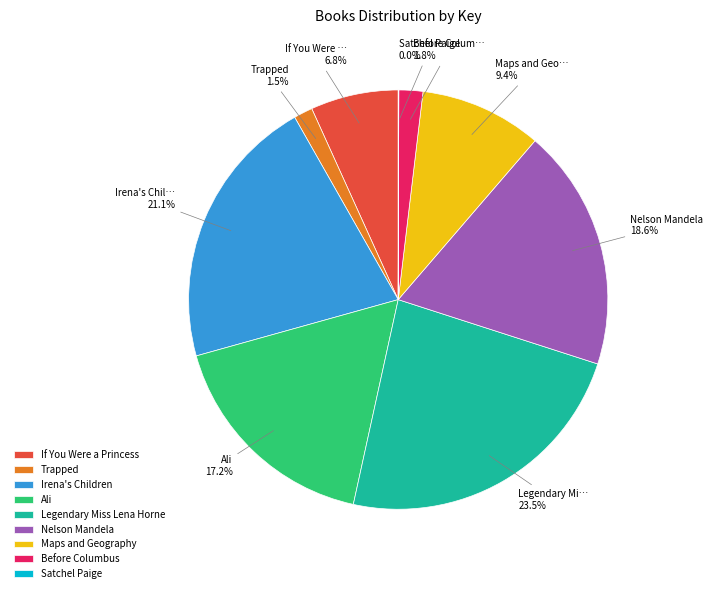

What is the largest slice in the pie chart?

Legendary Miss Lena Horne